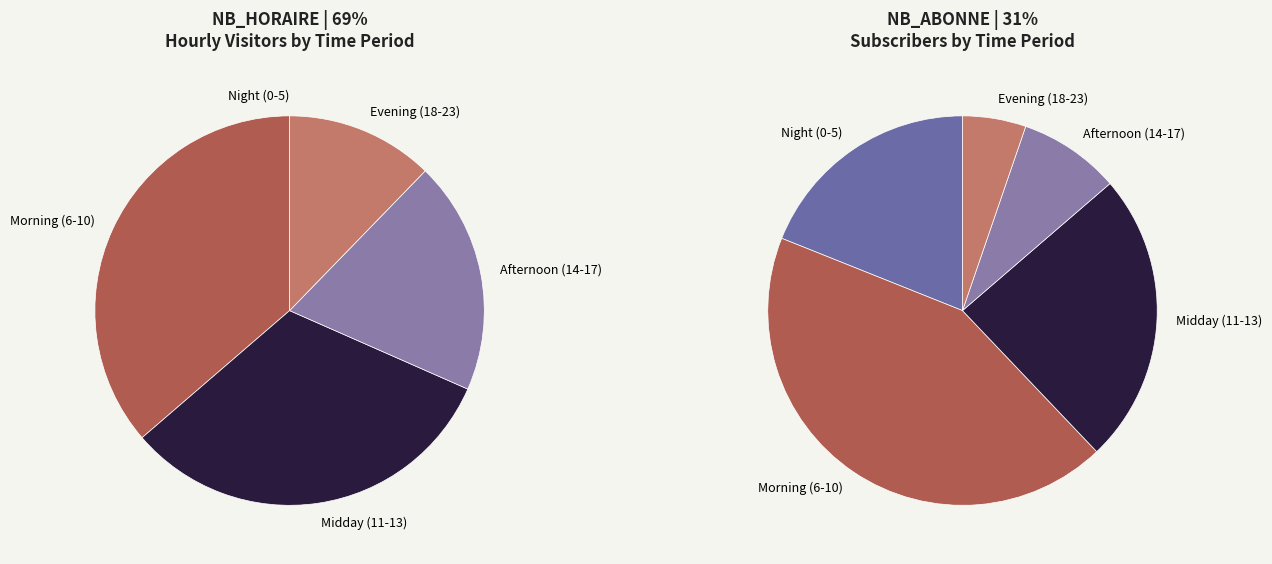

Rank the series by their average value, from lowest to highest.

NB_ABONNE, NB_HORAIRE